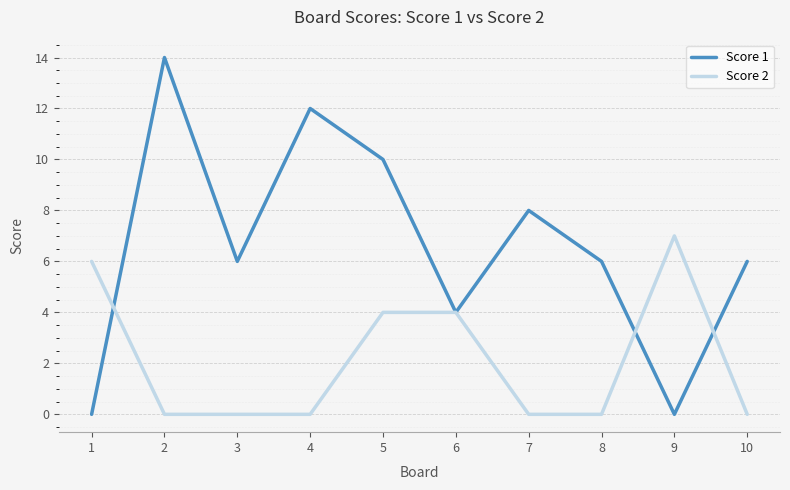

What are all the series names shown in the legend?

Score 1, Score 2